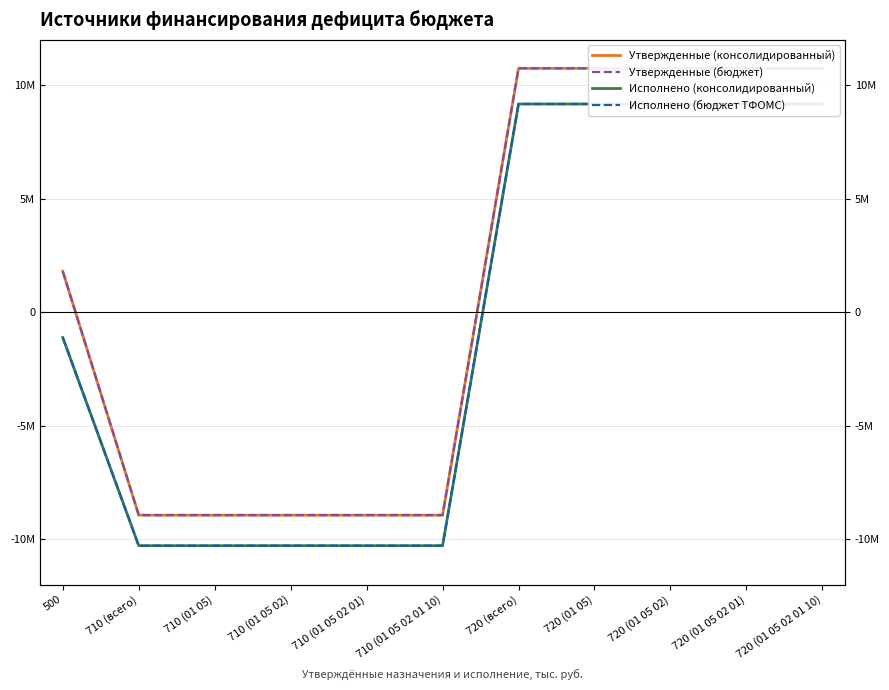

How many lines are shown in the chart?

4